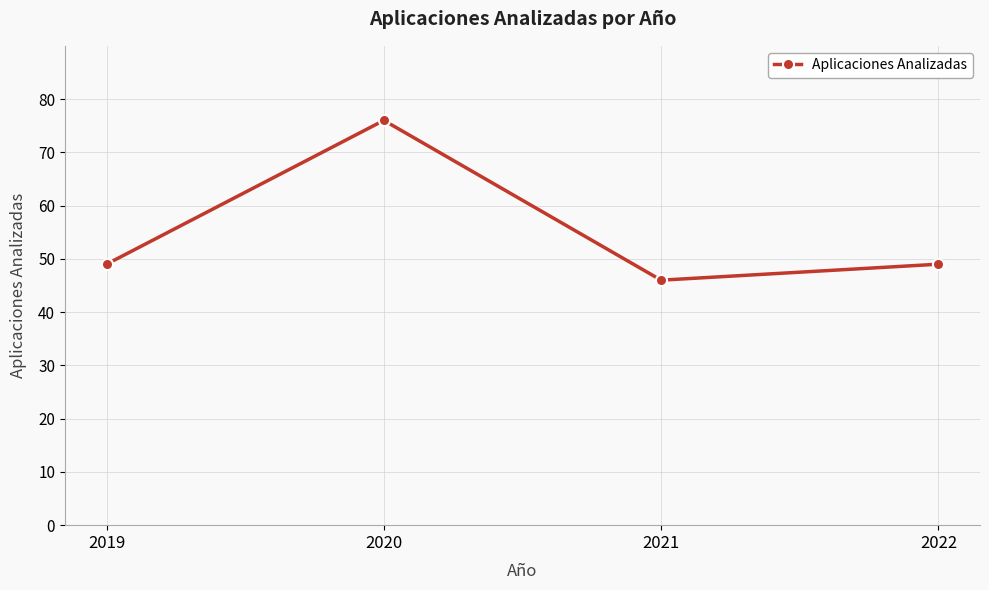

What is the ratio of the value at 2019 to the value at 2020?

0.6